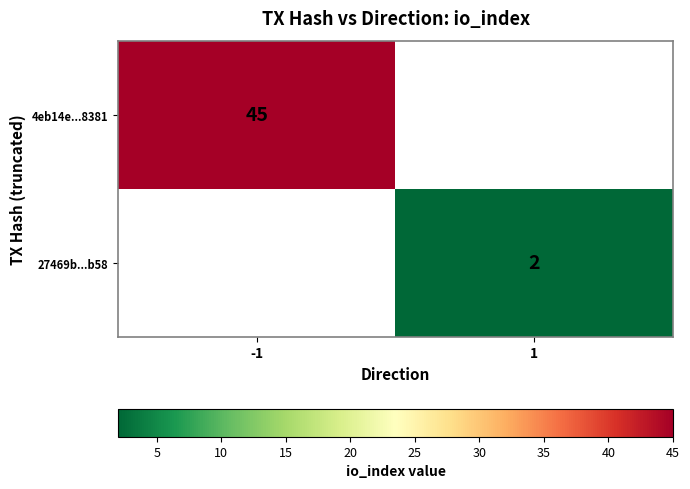

The value of 4eb14e...8381 at -1 is 45. True or false?

True